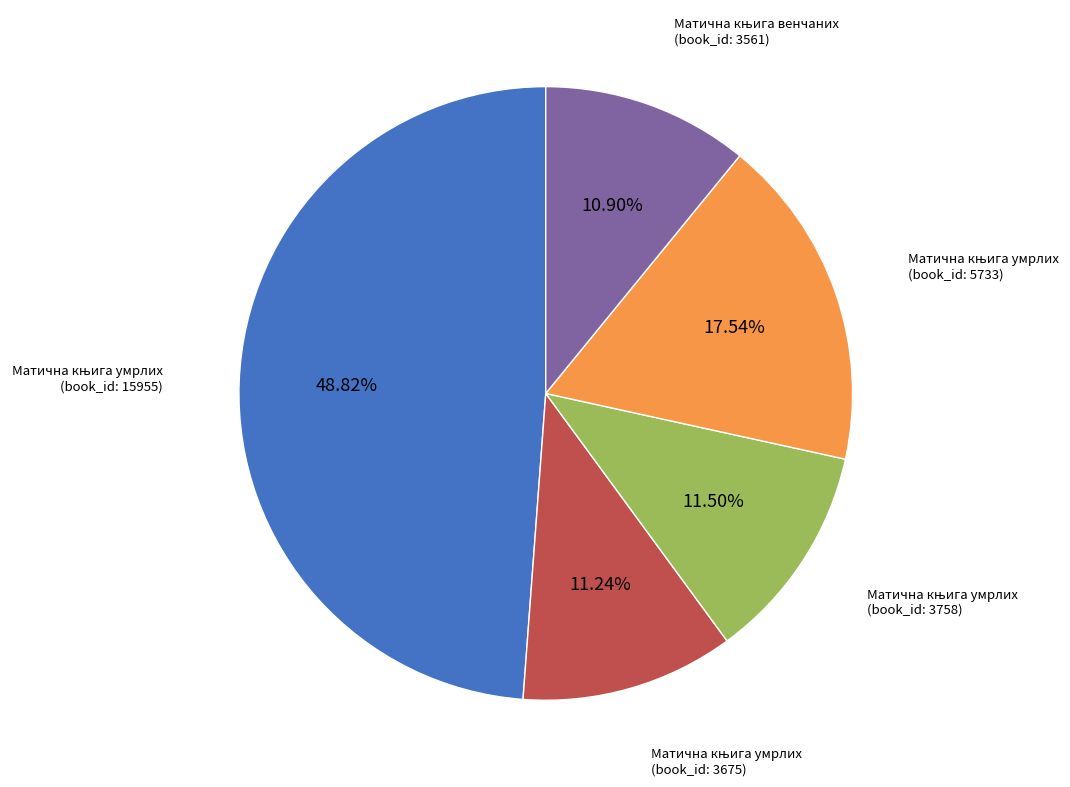

Is there any slice that represents more than half of the pie?

No